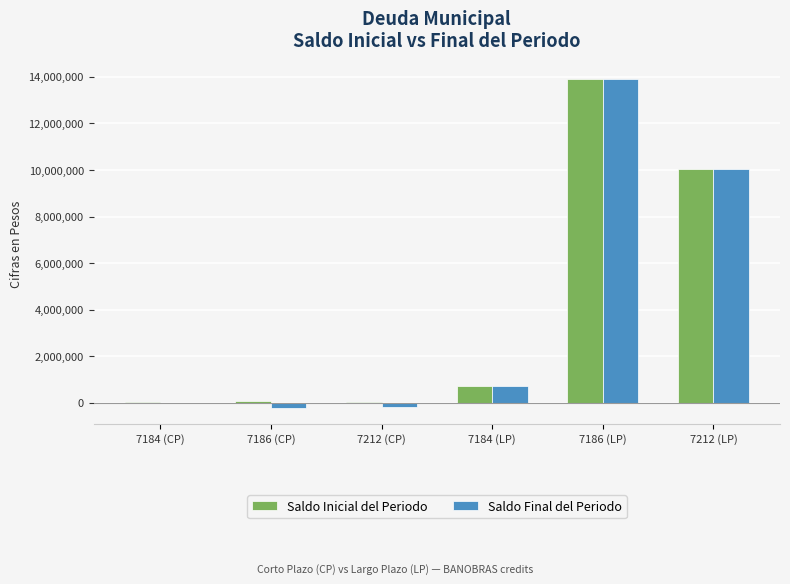

At which category is the sum across all series the highest?

7186 (LP)